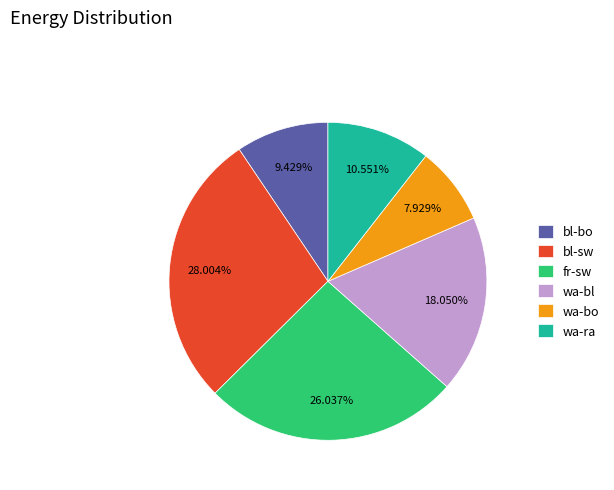

Is wa-bo the majority of the pie?

No